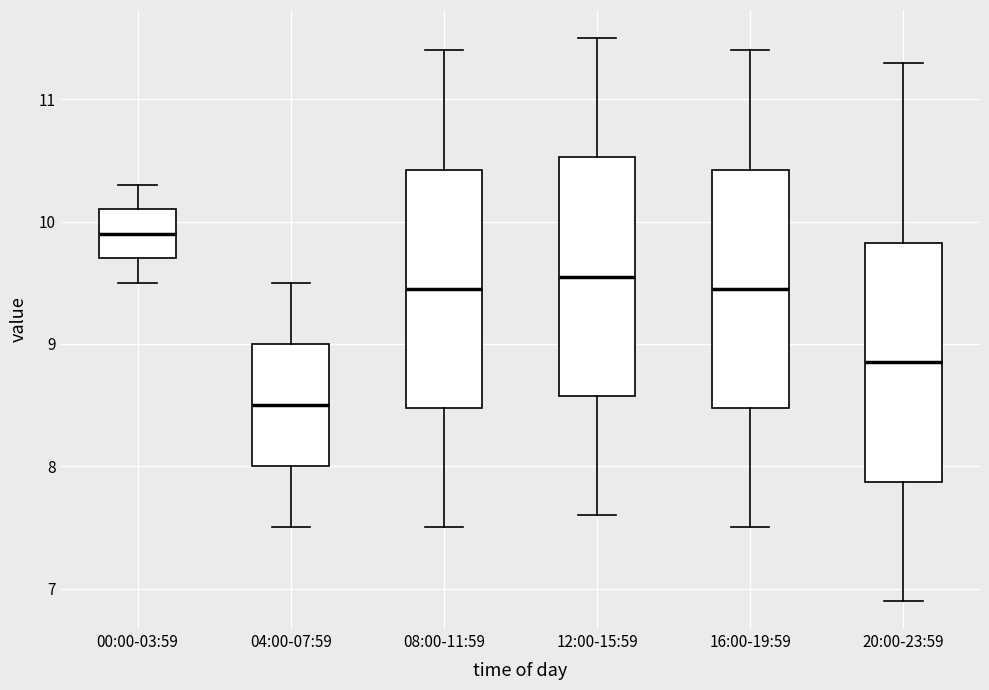

Reading left to right, transcribe this box plot: for each box, give where its median line is, the range the box spans, and where its two whiskers end, as read against the y-axis. The values are not printed on the chart, so give them approximately, as read against the axis.

00:00-03:59: median 9.9, box 9.7 to 10.1, whiskers 9.5 to 10.3
04:00-07:59: median 8.5, box 8.0 to 9.0, whiskers 7.5 to 9.5
08:00-11:59: median 9.5, box 8.5 to 10.4, whiskers 7.5 to 11.4
12:00-15:59: median 9.6, box 8.6 to 10.5, whiskers 7.6 to 11.5
16:00-19:59: median 9.5, box 8.5 to 10.4, whiskers 7.5 to 11.4
20:00-23:59: median 8.9, box 7.9 to 9.8, whiskers 6.9 to 11.3